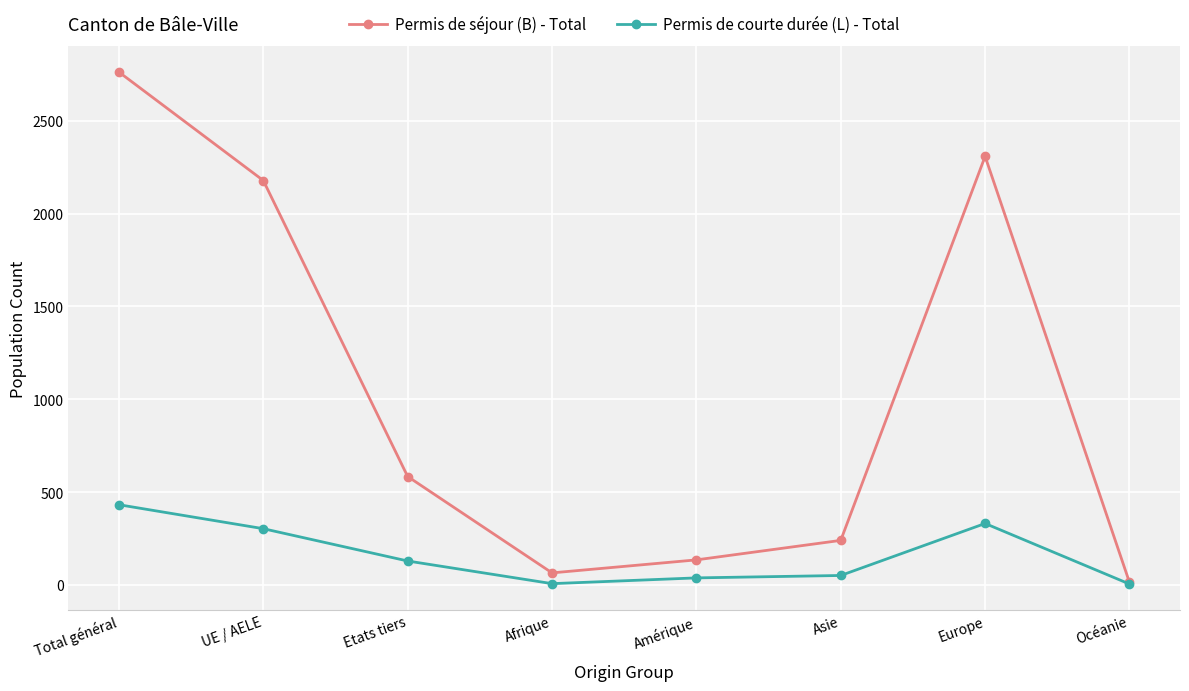

At which category is the sum across all series the highest?

Total général